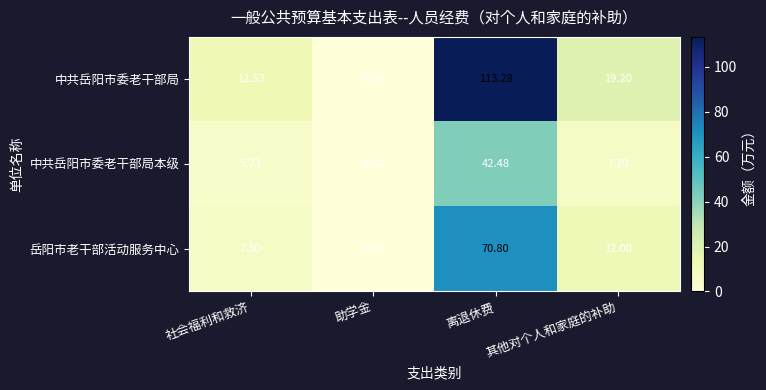

List the series in order of their overall mean, lowest first.

中共岳阳市委老干部局本级, 岳阳市老干部活动服务中心, 中共岳阳市委老干部局